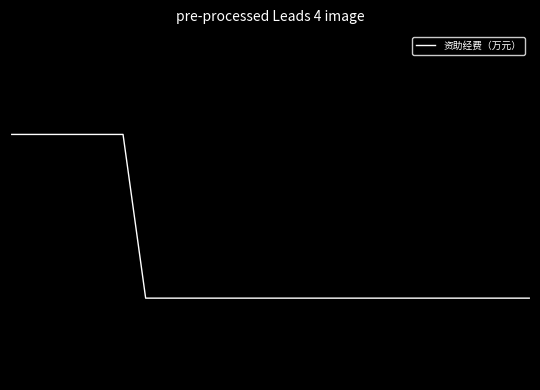

List the labels in order of value, largest first.

0, 1, 2, 3, 4, 5, 6, 7, 8, 9, 10, 11, 12, 13, 14, 15, 16, 17, 18, 19, 20, 21, 22, 23